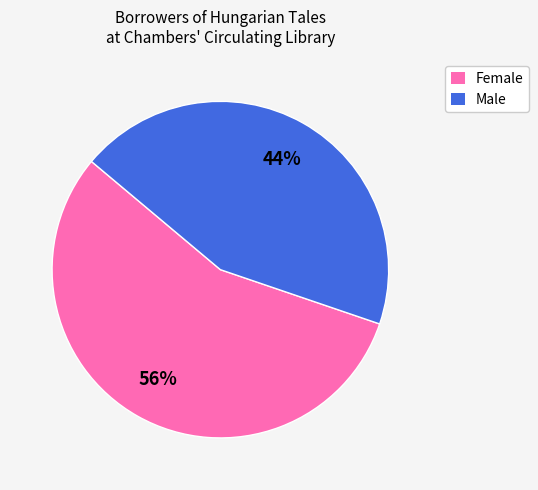

What percentage is the Male slice, to the nearest percent?

44%